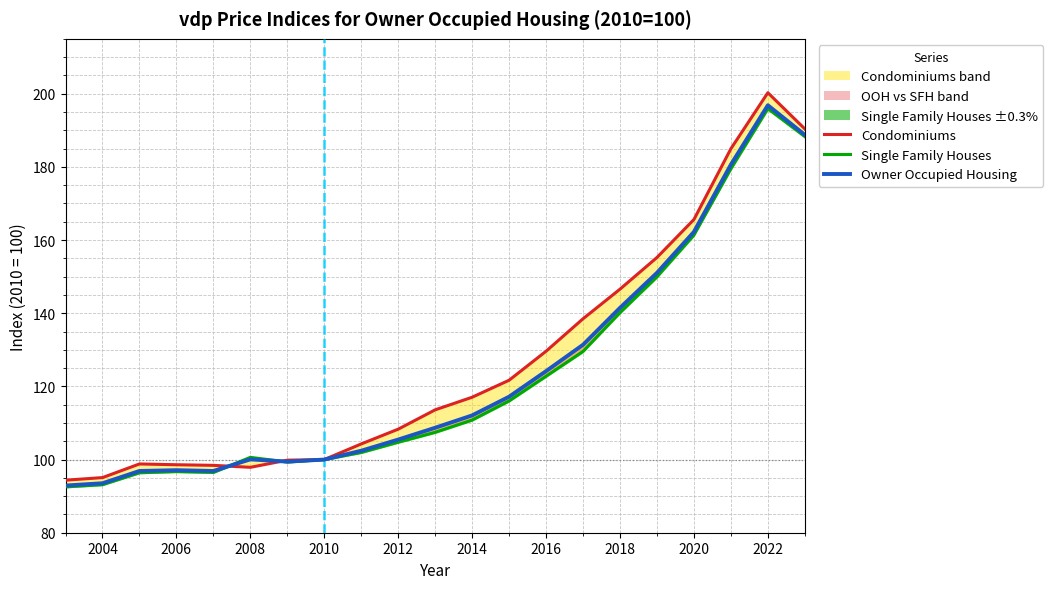

The Single Family Houses series shows 194.9 at 2016. True or false?

False